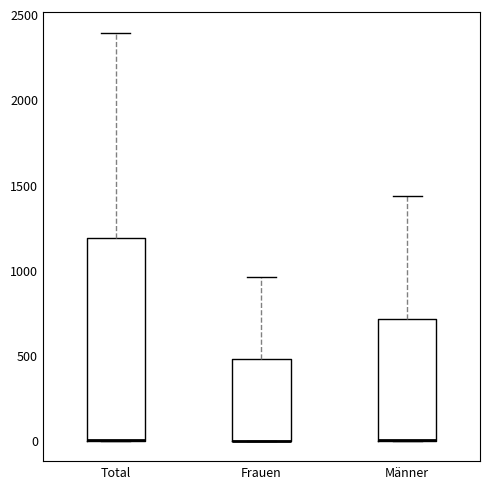

Comparing the boxes themselves (not the whiskers), which one is the tallest?

Total